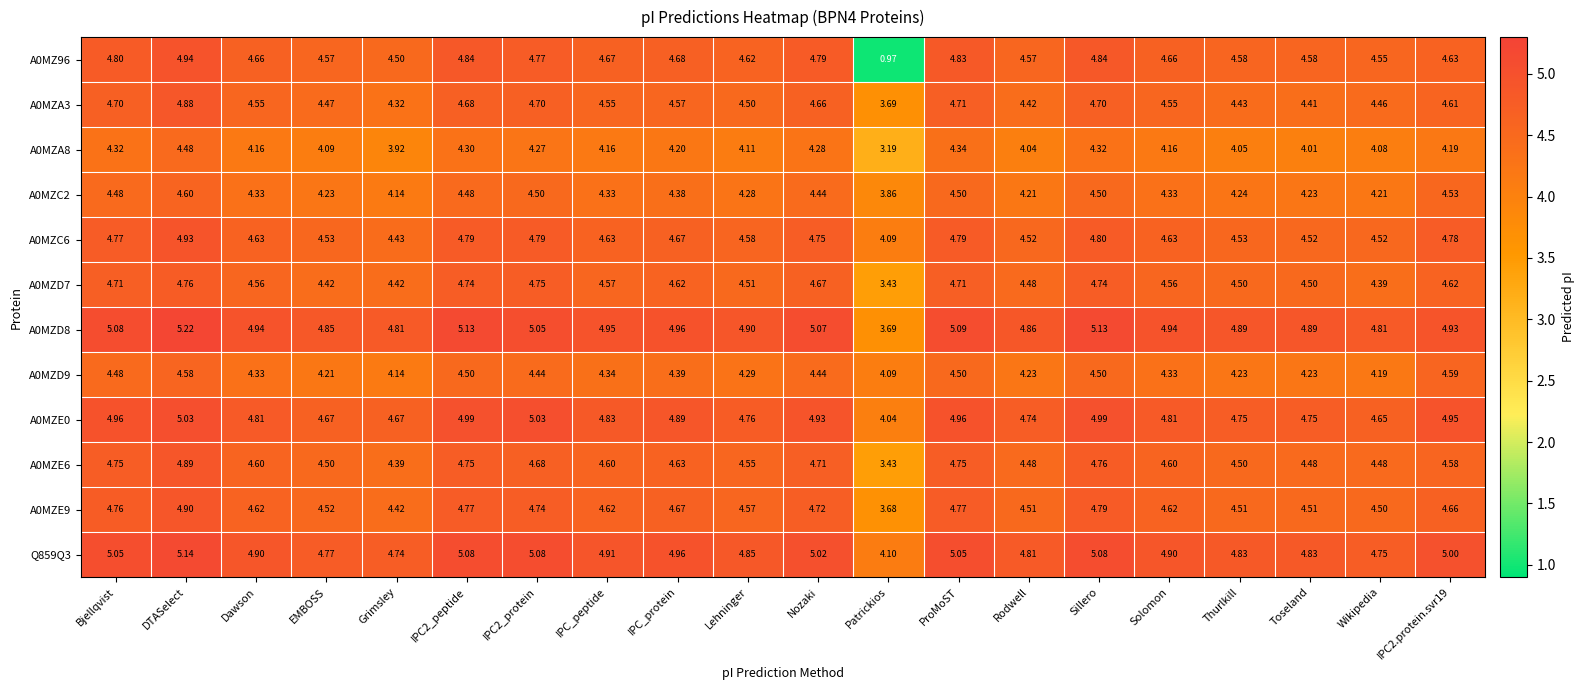

At which label is A0MZC6 closest to 4?

Patrickios